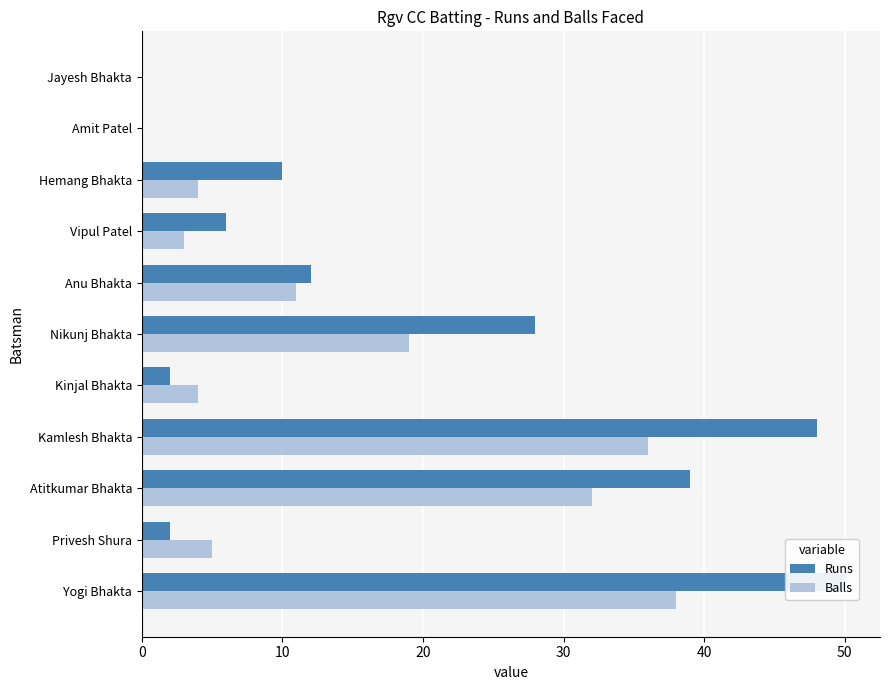

Does the chart contain any negative values?

No